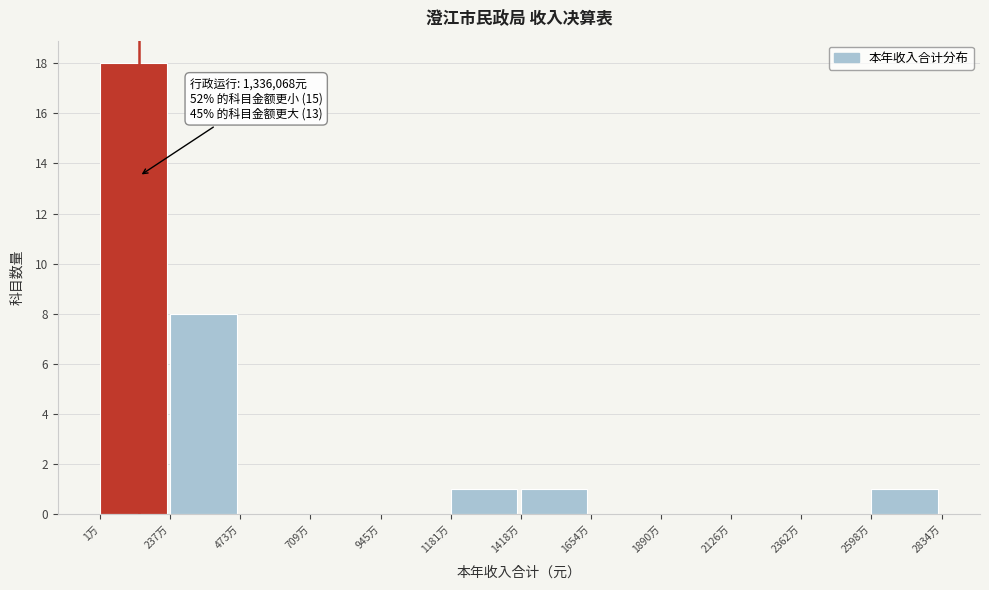

Reading left to right, extract all data points from this chart.

1万=18	237万=8	473万=0	709万=0	945万=0	1181万=1	1418万=1	1654万=0	1890万=0	2126万=0	2362万=0	2598万=1